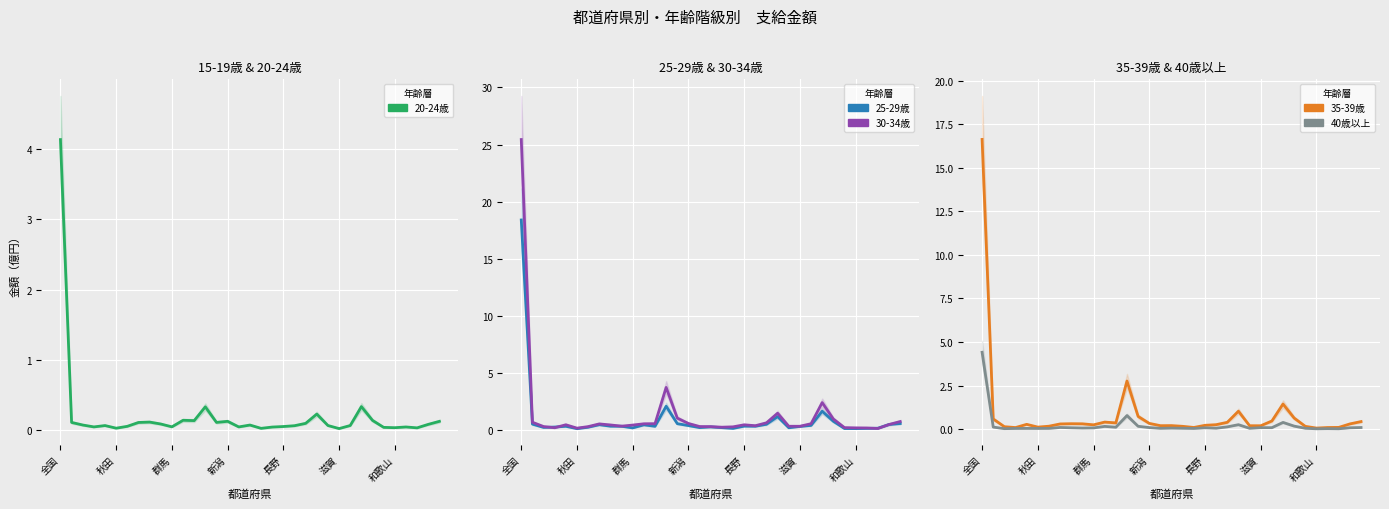

How many interior local valleys does the 35-39歳 series have?

8